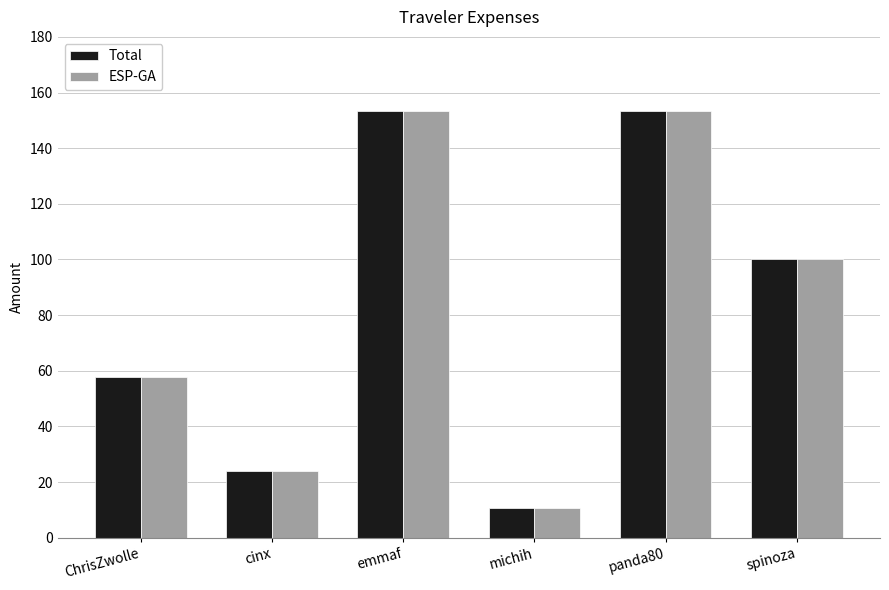

What is the difference between the maximum and minimum values in the Total series?

143.0